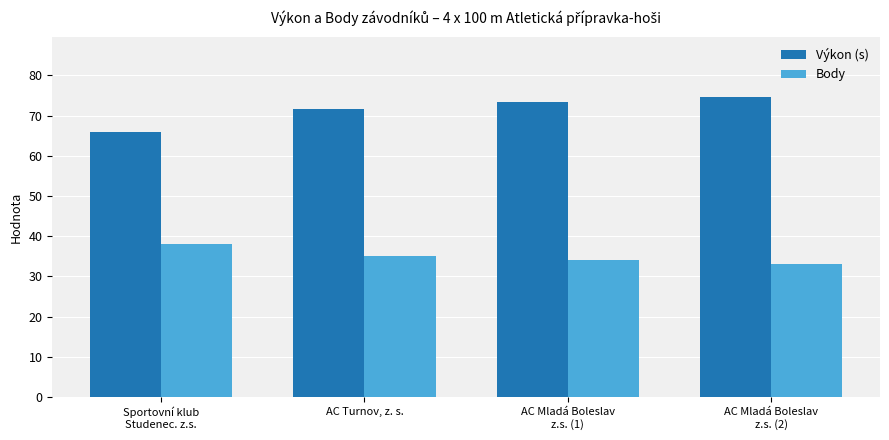

What is the average value of the Body series?

35.0